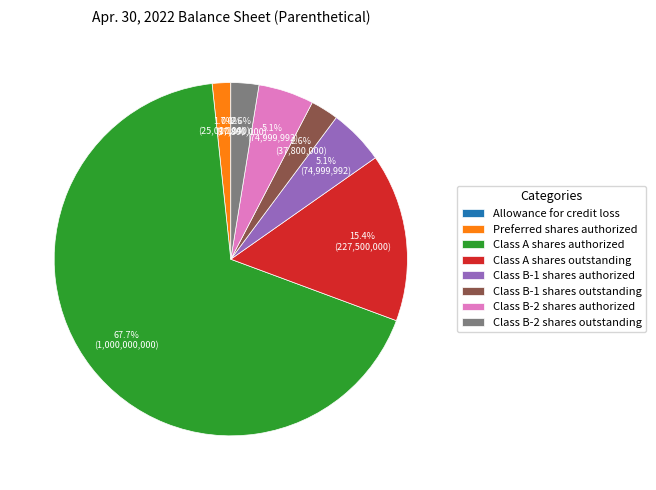

To the nearest percent, what is the difference between the largest and smallest slice percentages?

68%